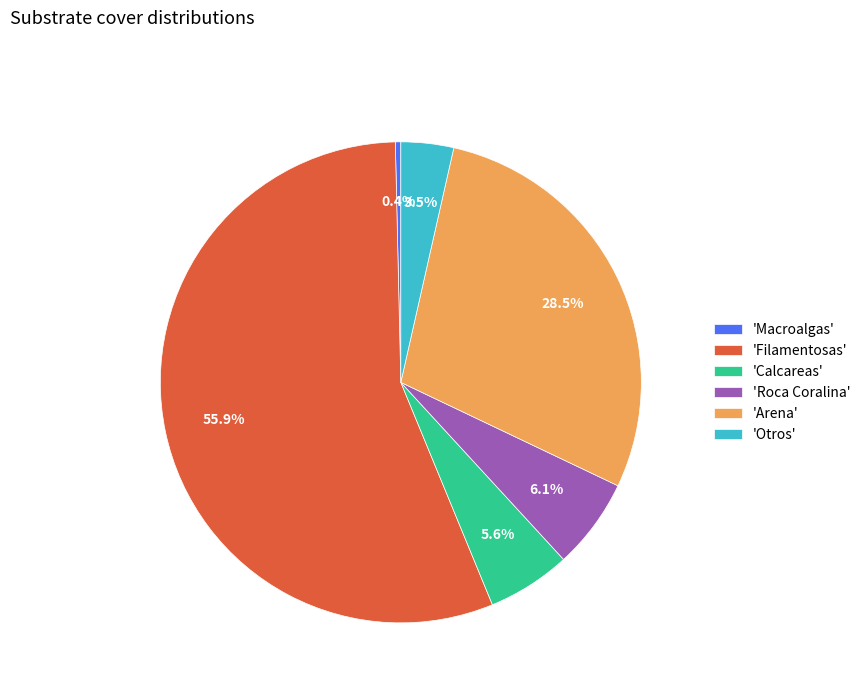

Which has a higher value, 'Macroalgas' or 'Roca Coralina'?

'Roca Coralina'